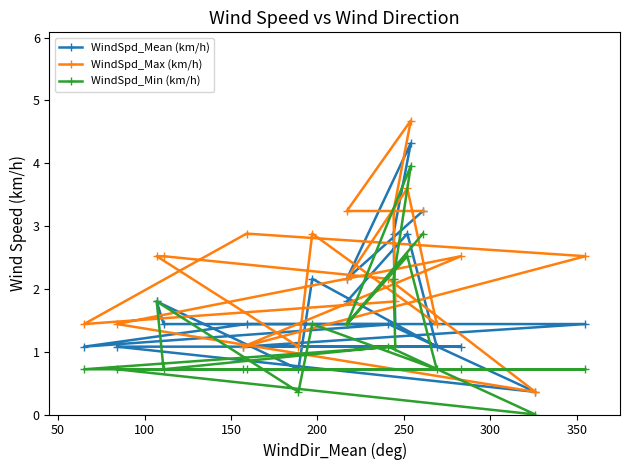

What is the minimum value for WindSpd_Mean (km/h)?

0.4